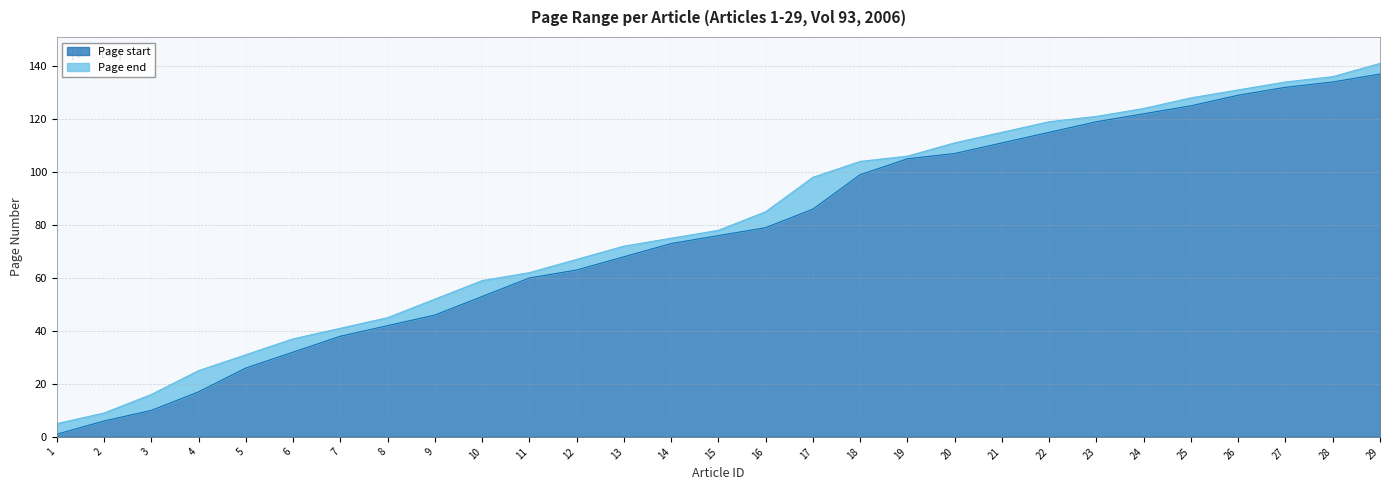

The Page start series shows 93 at 29. True or false?

False